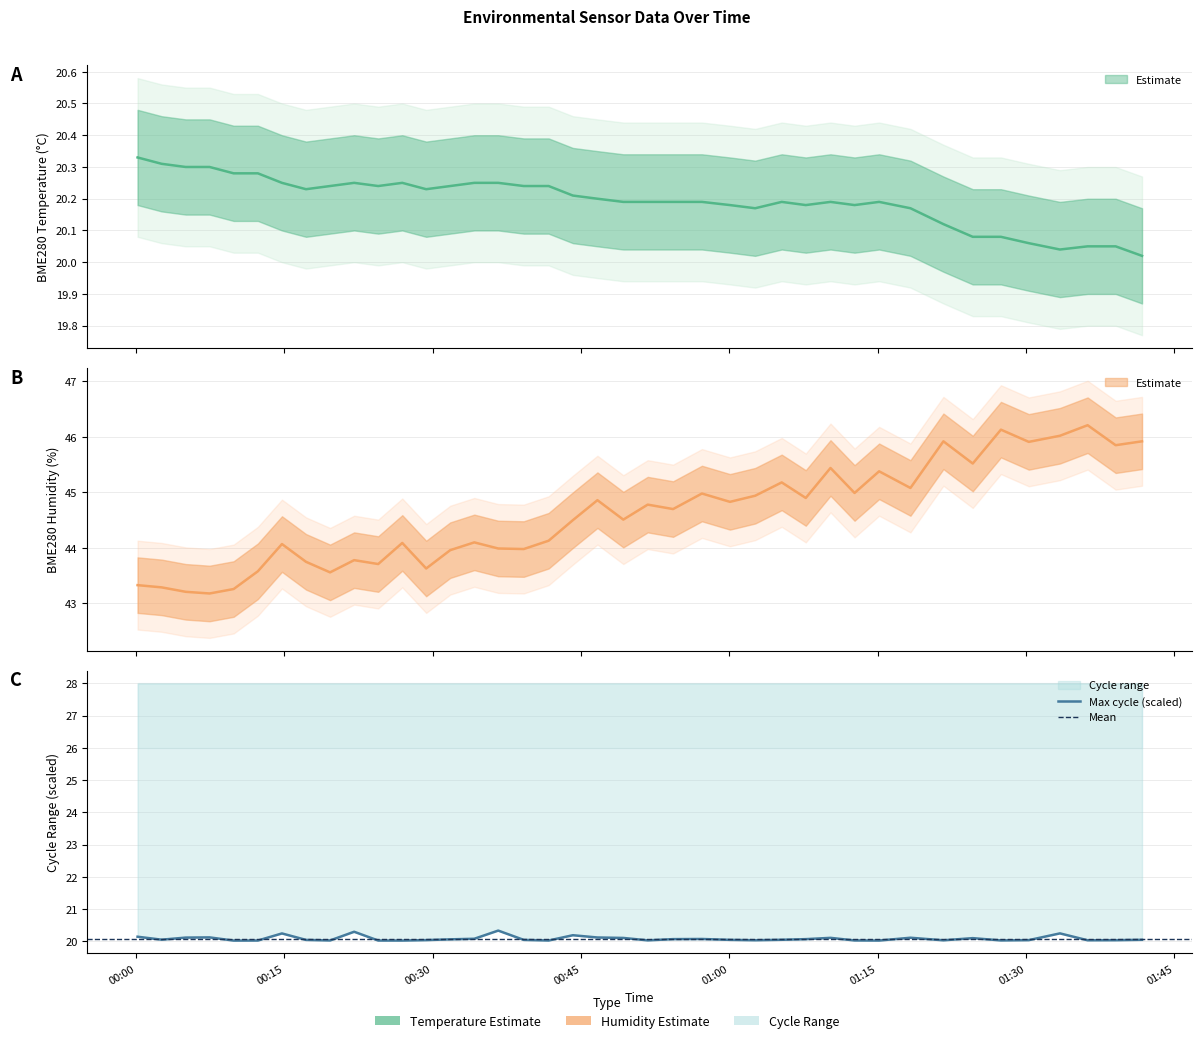

Between 00:31 and 01:05, which series saw the biggest shift?

BME280_humidity